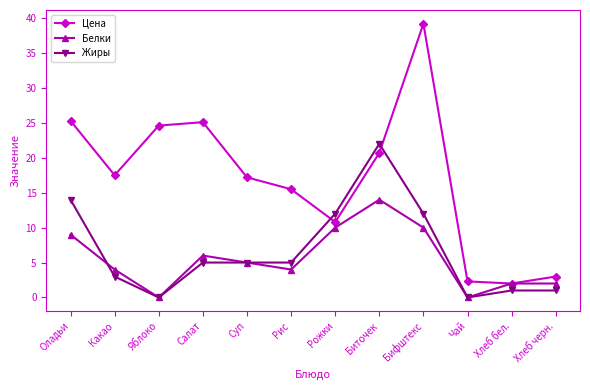

After their last crossing, which series has the higher values: Белки or Жиры?

Белки